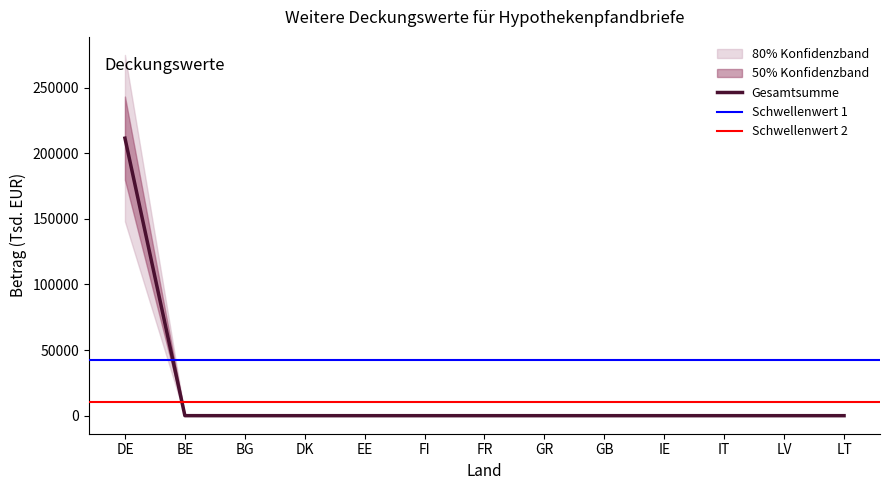

What is the maximum value for Gesamtsumme?

211458